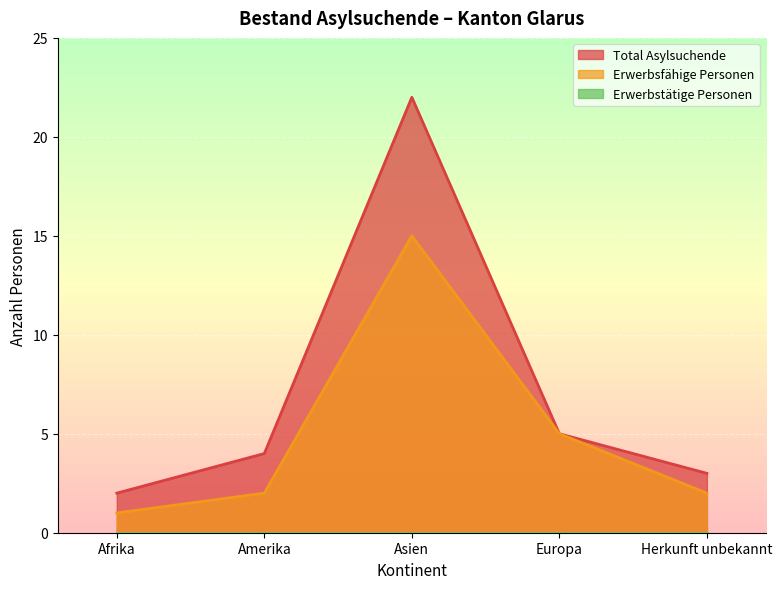

True or false: Total Asylsuchende and Erwerbsfähige Personen cross at least once.

False